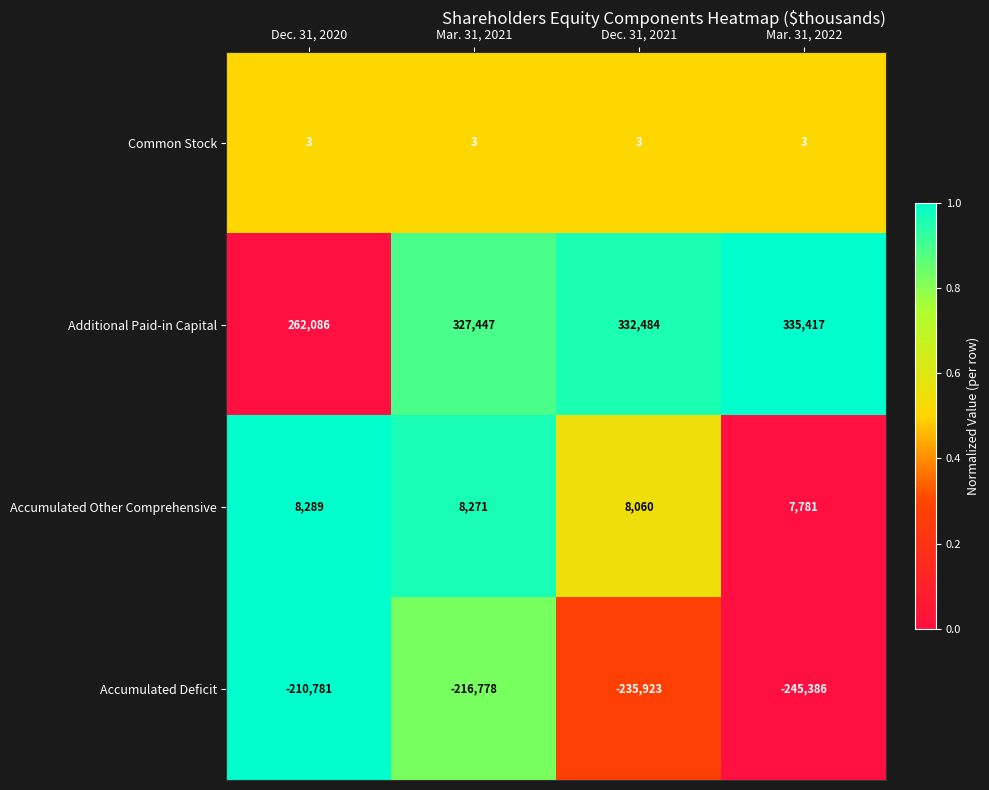

What is the difference between the maximum and minimum values in the Additional Paid-in Capital series?

73331